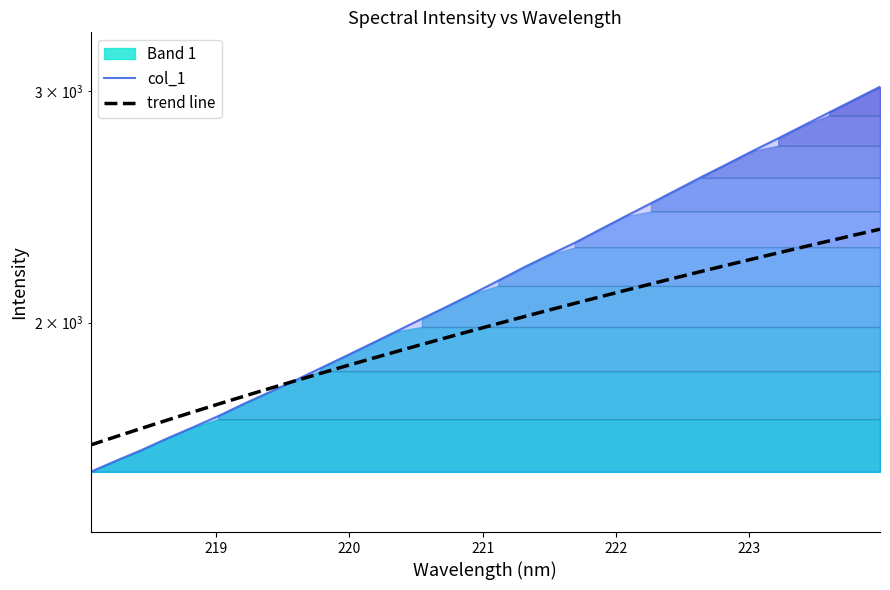

Is the value of col_1 at 31 greater than the value of trend line at 26?

Yes